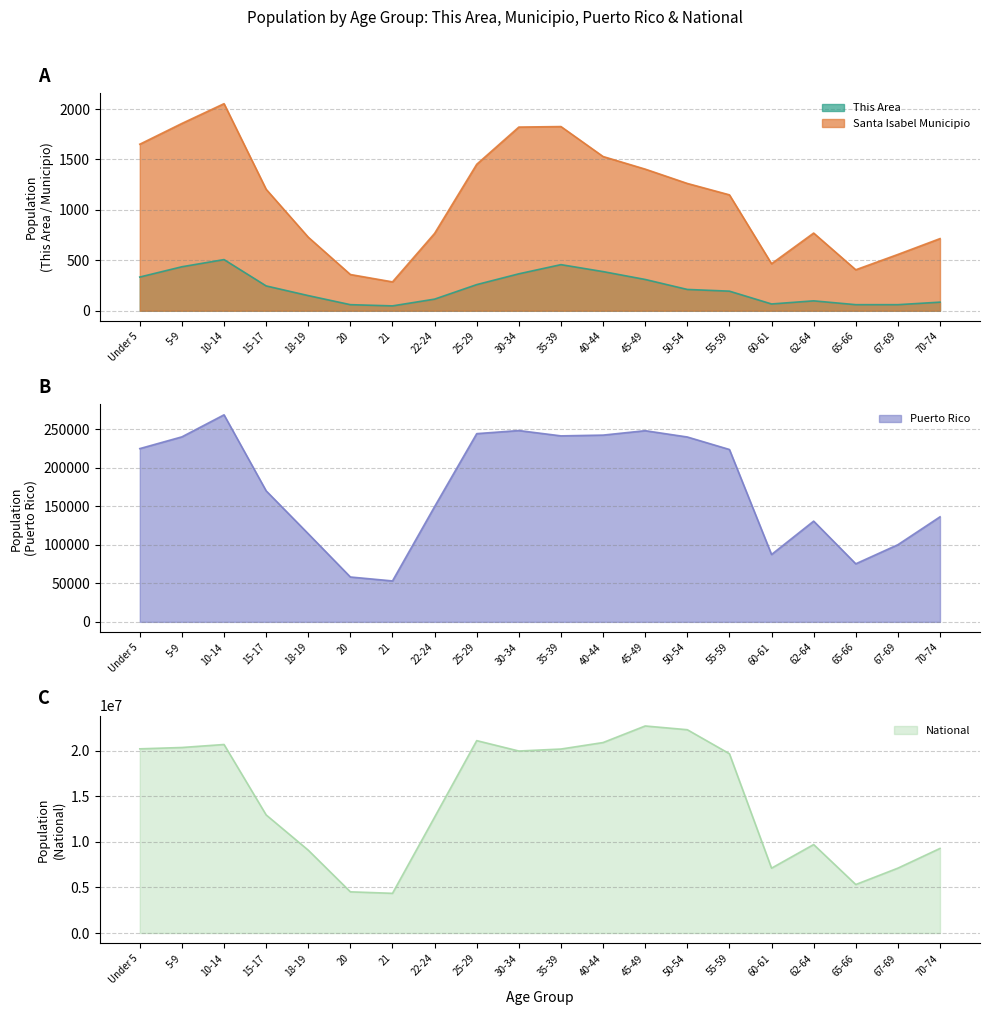

What is the maximum value shown in the chart?

22708591